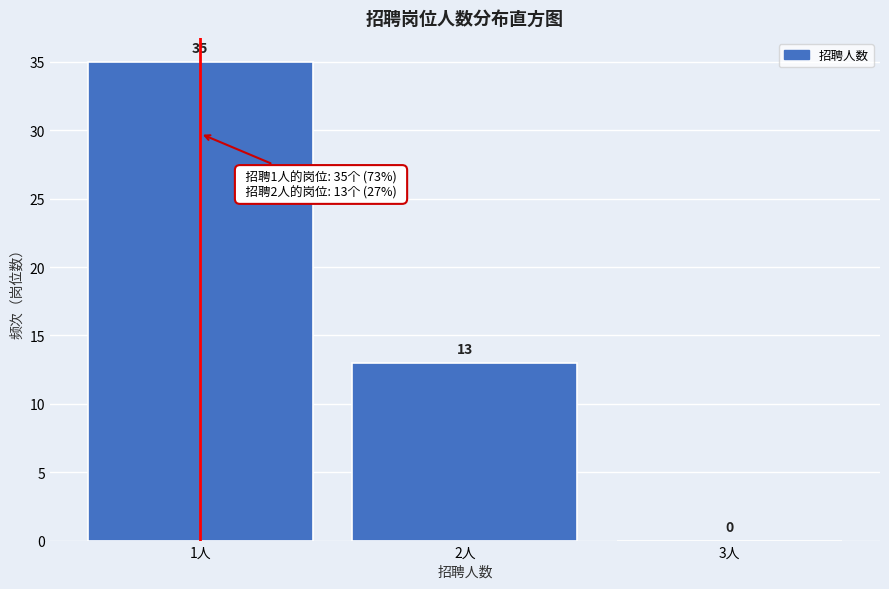

Reading left to right, list every bar in this chart as the range it spans on the x-axis followed by its height.

0.5 to 1.5: 35
1.5 to 2.5: 13
2.5 to 3.5: 0